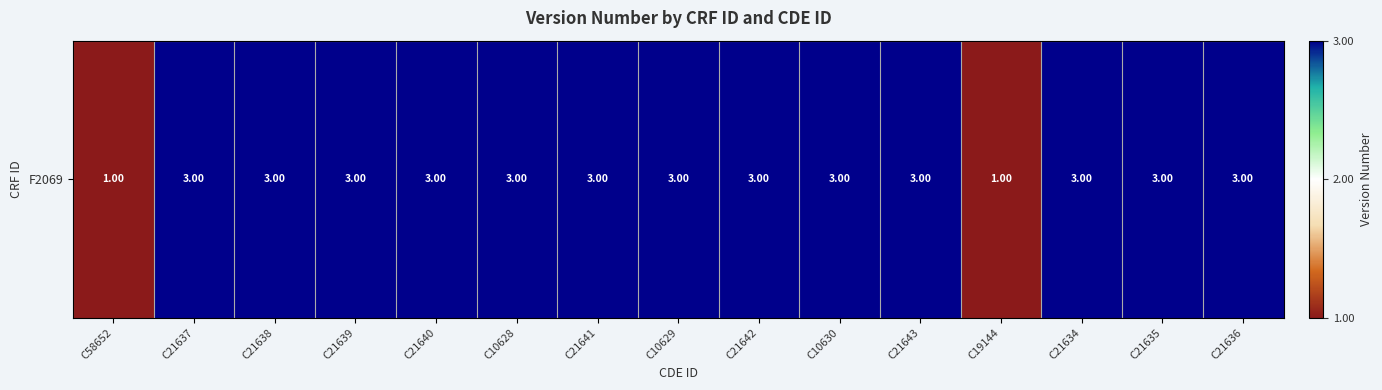

Reading left to right, transcribe all the data shown in this chart.

C58652=1	C21637=3	C21638=3	C21639=3	C21640=3	C10628=3	C21641=3	C10629=3	C21642=3	C10630=3	C21643=3	C19144=1	C21634=3	C21635=3	C21636=3